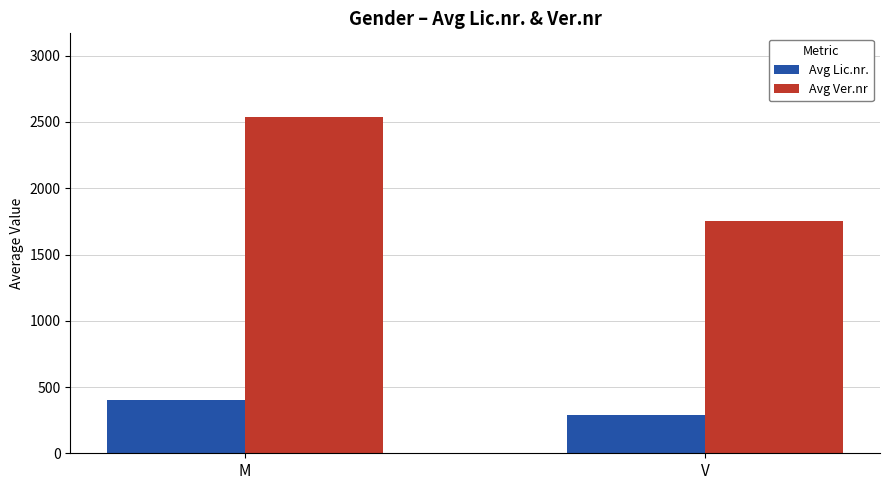

At which label does Avg Ver.nr reach its minimum?

V